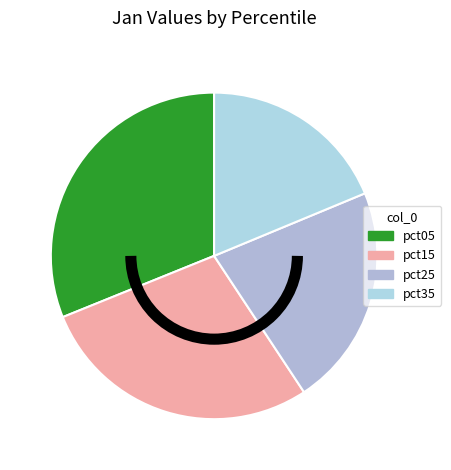

Is it true that pct05 is 25% of the pie?

False